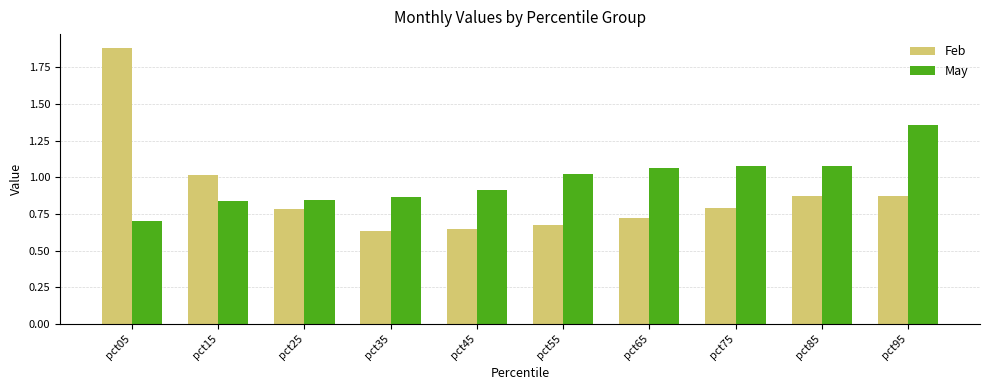

Where is Feb nearest to the value 1?

pct15